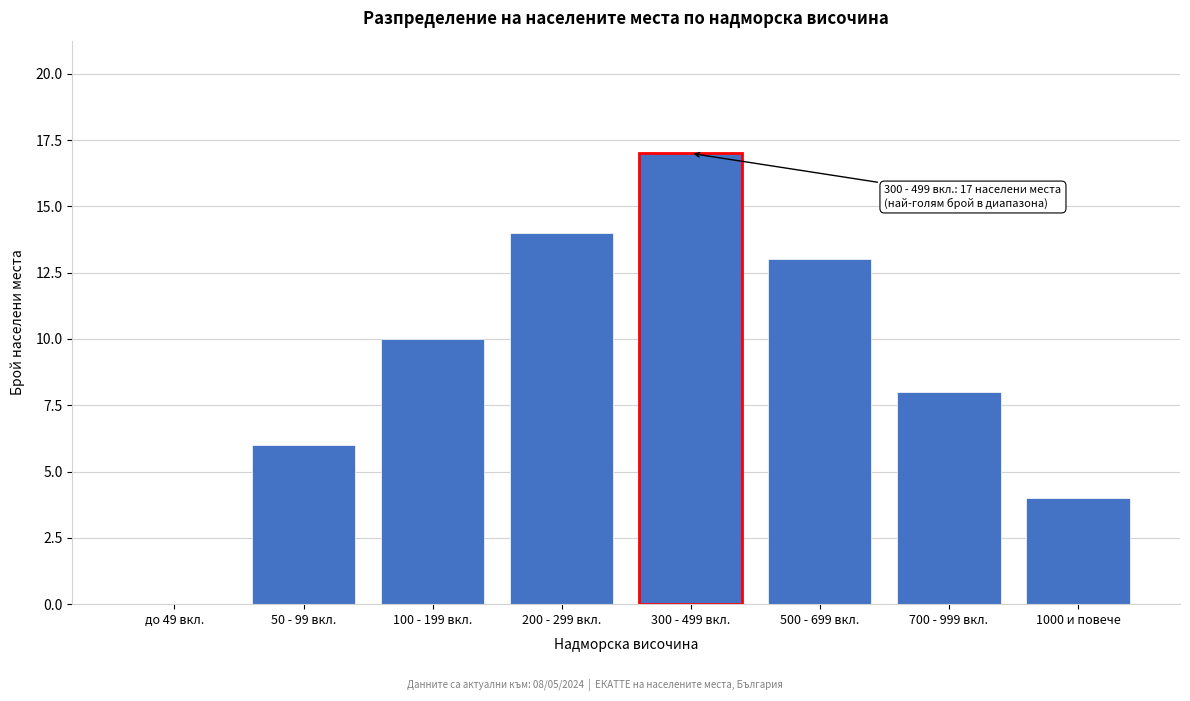

What is the sum of all values?

72